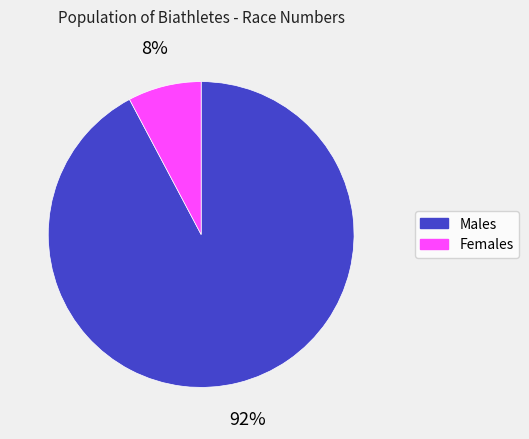

How many segments does this pie chart have?

2